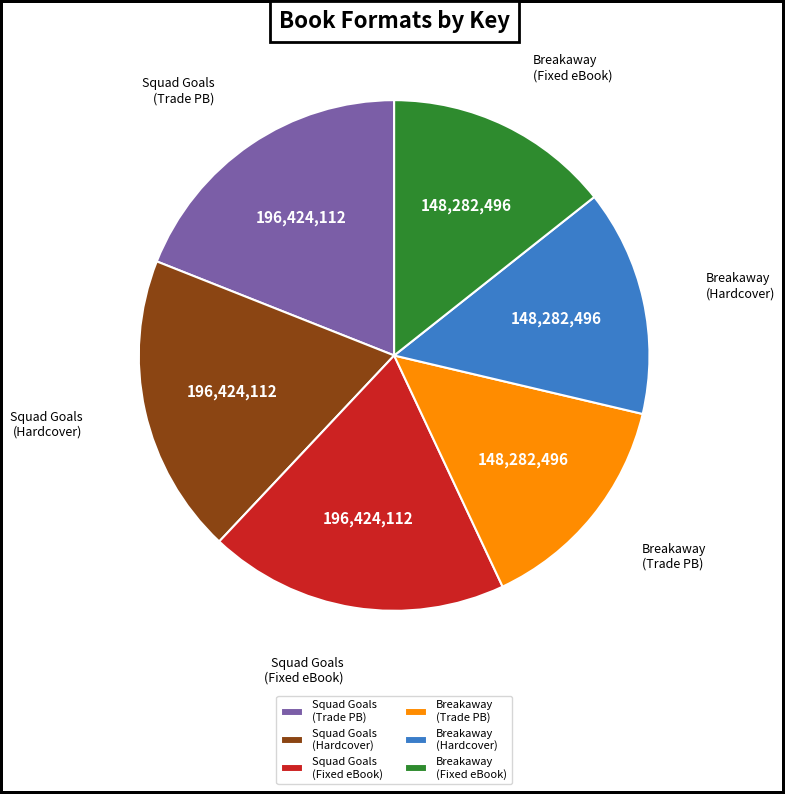

Is the sum of Squad Goals (Trade PB) and Breakaway (Hardcover) greater than half?

No